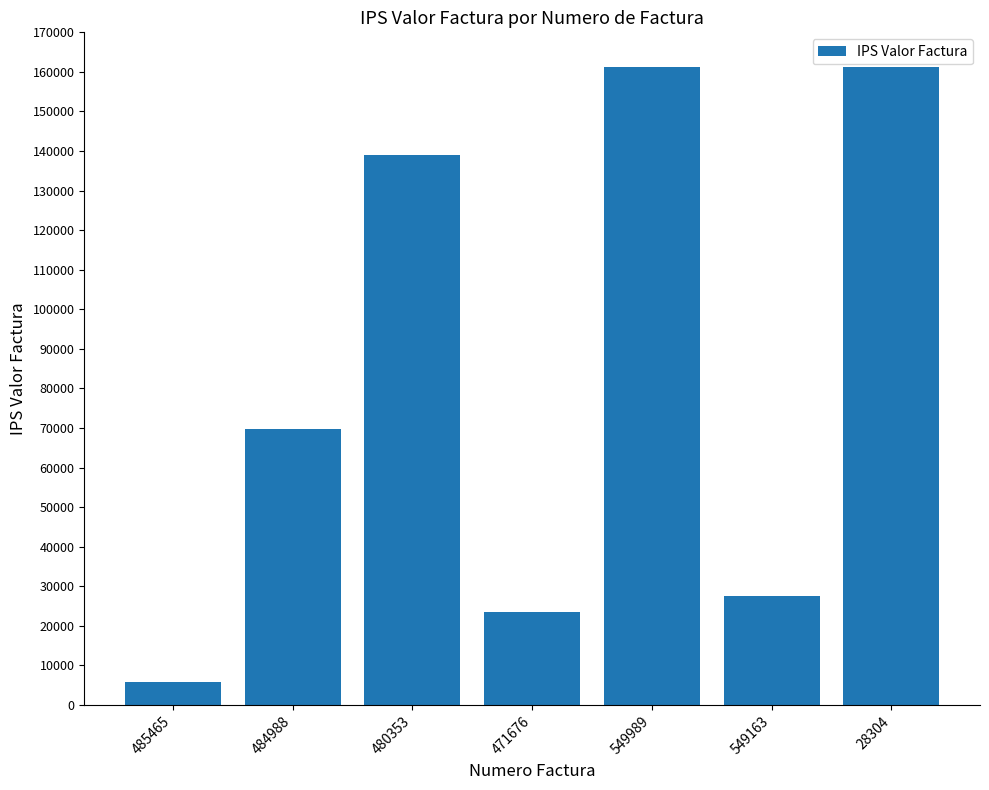

What position from the right is 471676?

4